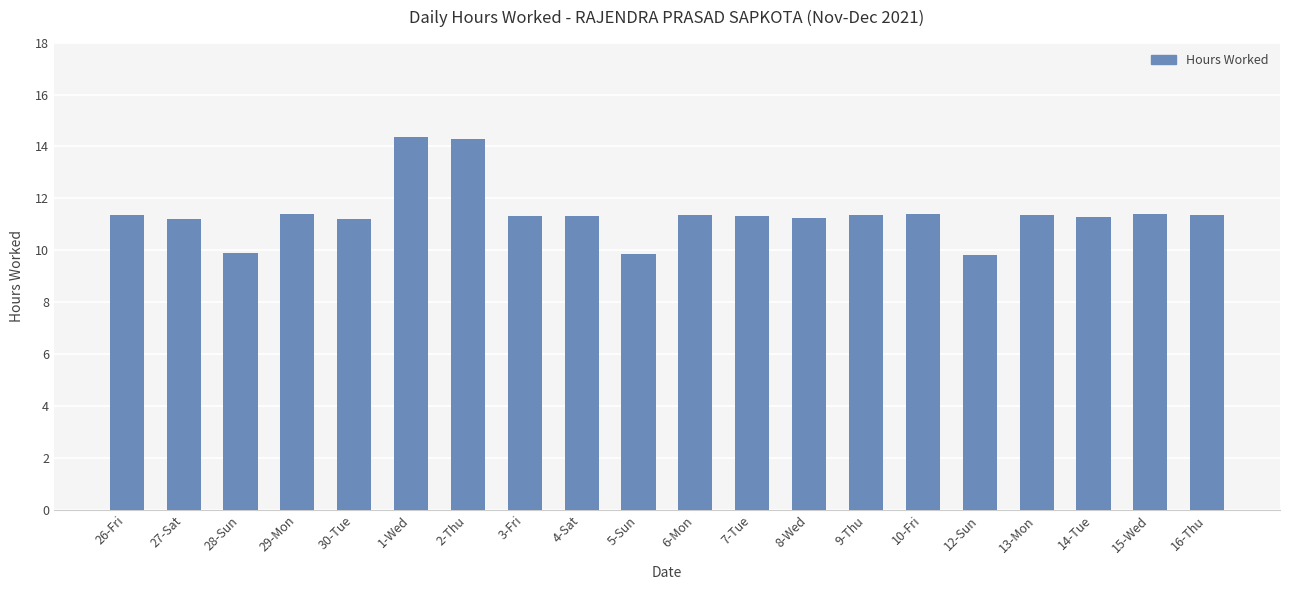

Count the number of data series in this chart.

1